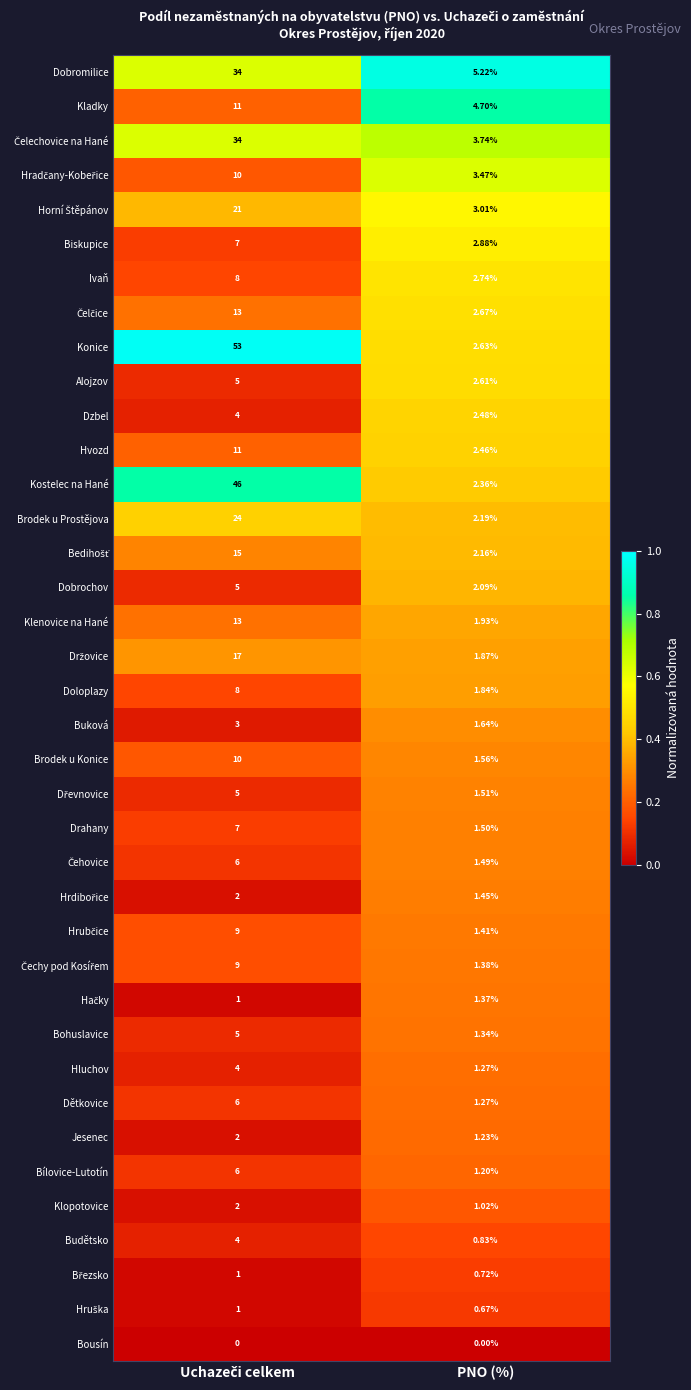

Which category has the lowest value in the Dětkovice series?

PNO (%)